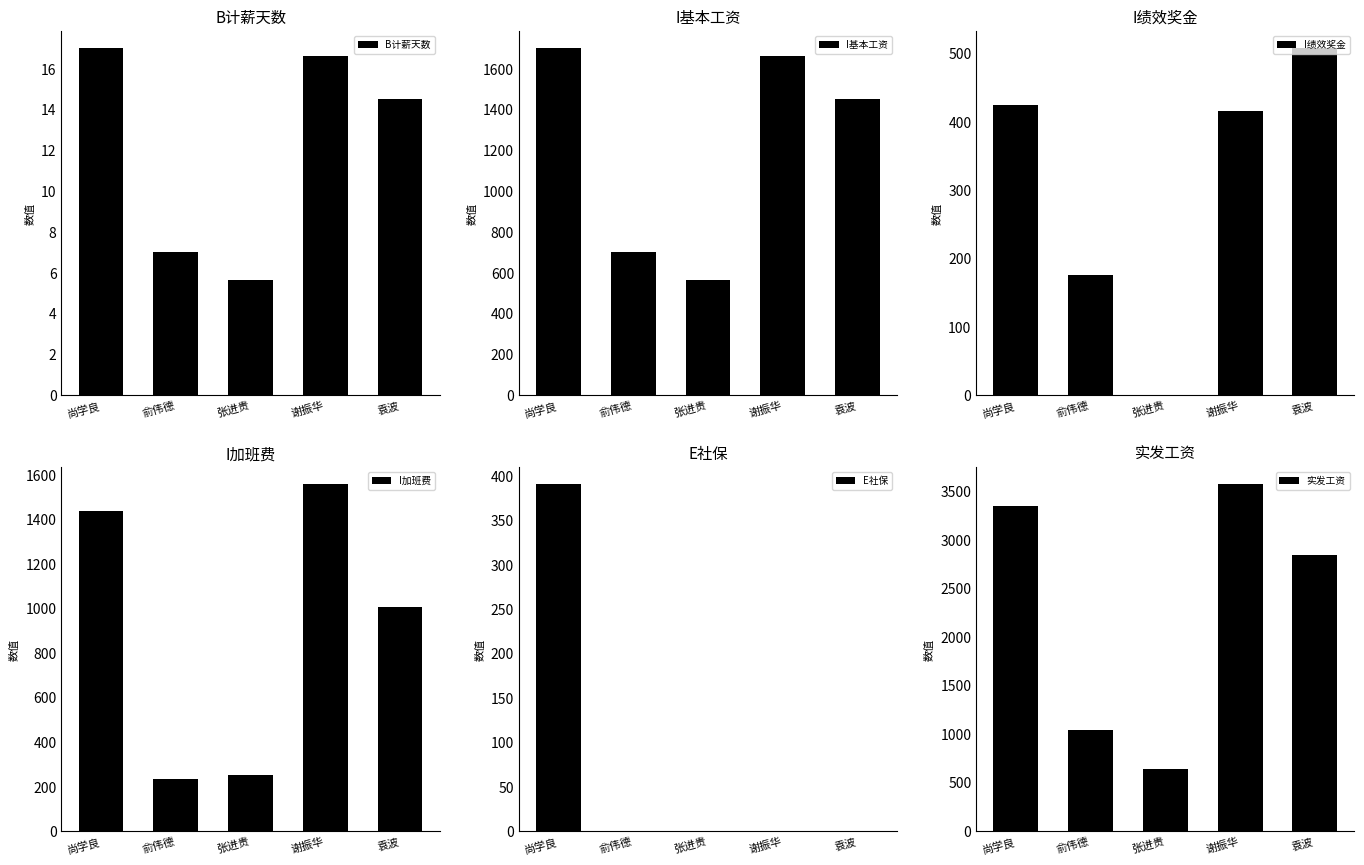

The E社保 series shows 0.0 at 俞伟德. True or false?

True